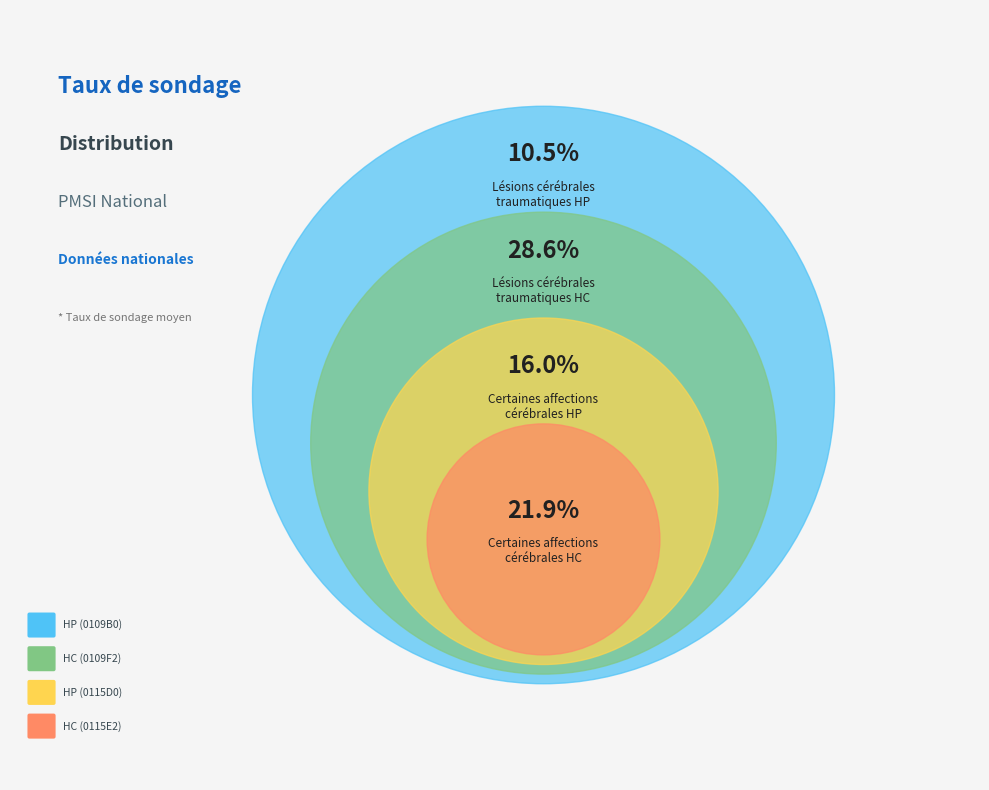

Rank the categories by value from lowest to highest.

HP, HP_2, HC_2, HC